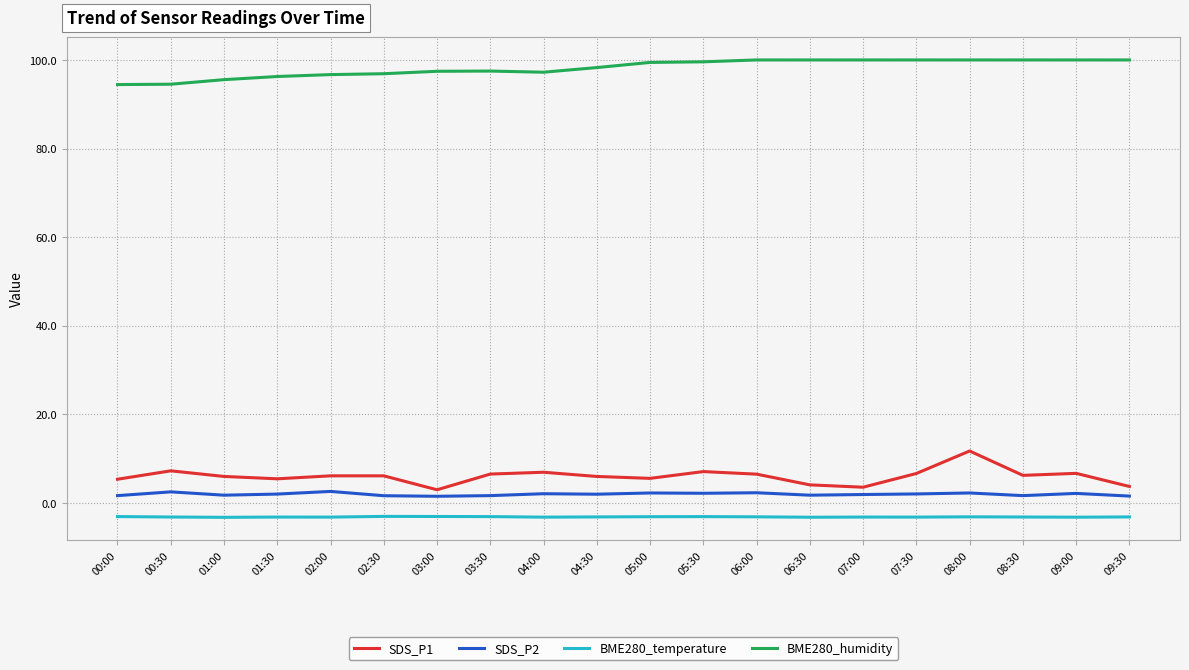

True or false: SDS_P1 has a value of 6.9 at 04:00.

True